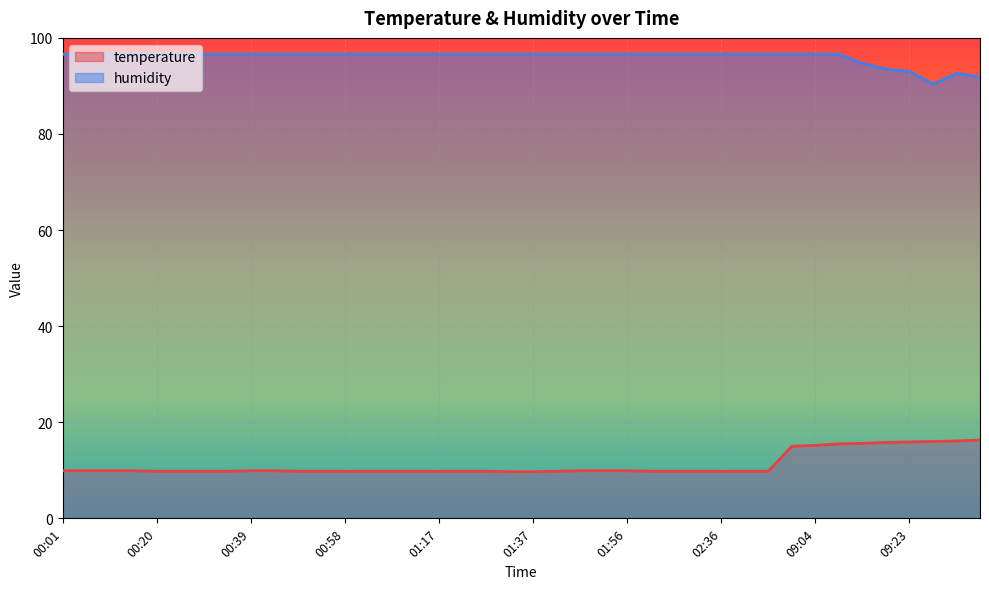

True or false: temperature and humidity intersect in this chart.

False